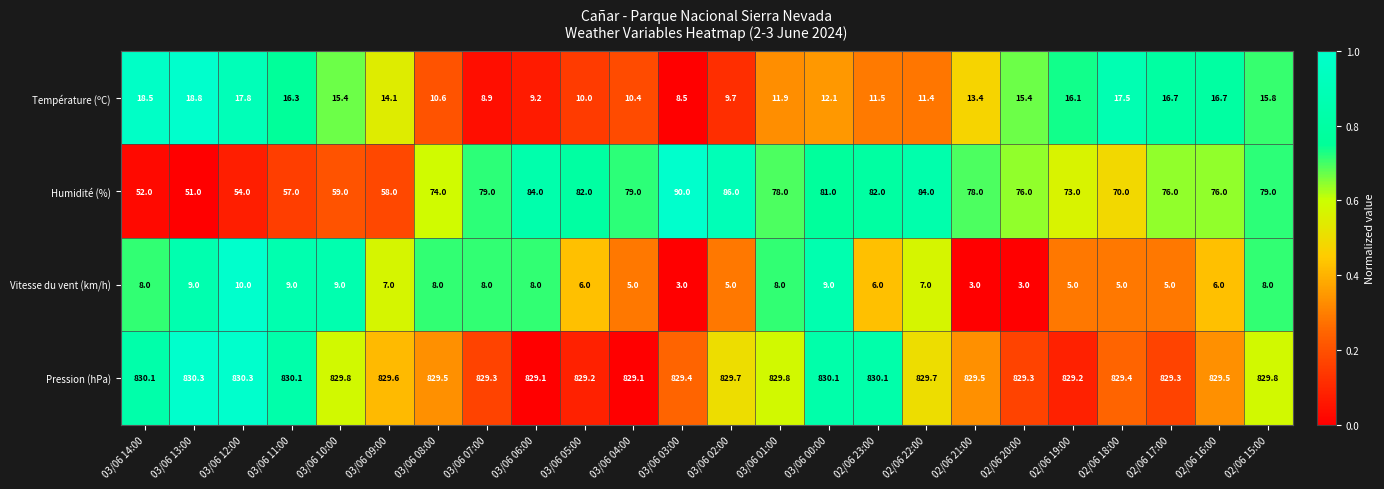

Which series has the largest range (max minus min)?

Humidité (%)